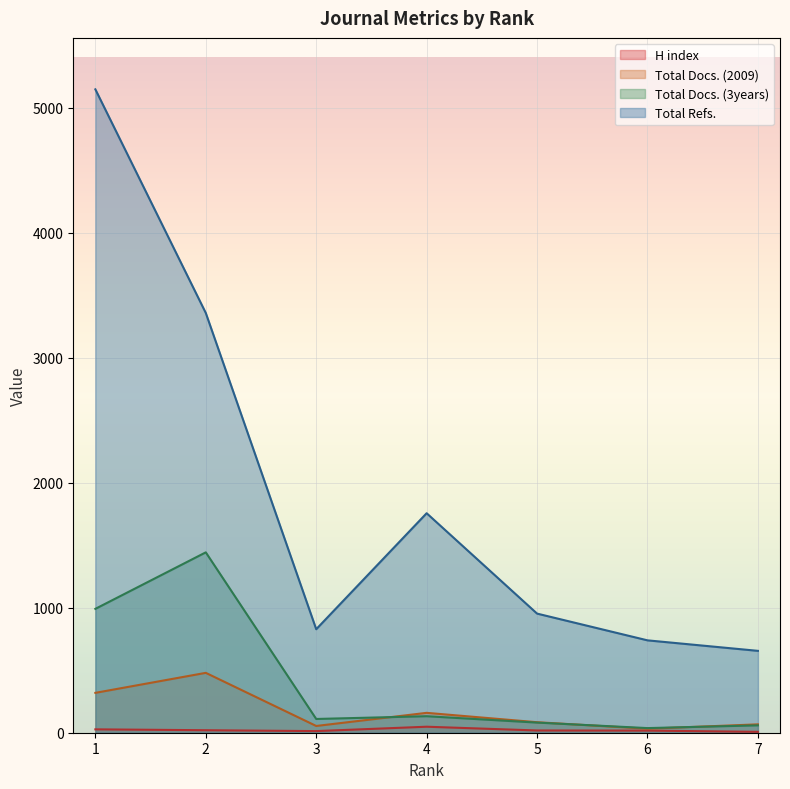

True or false: Total Docs. (2009) and Total Docs. (3years) cross at least once.

True